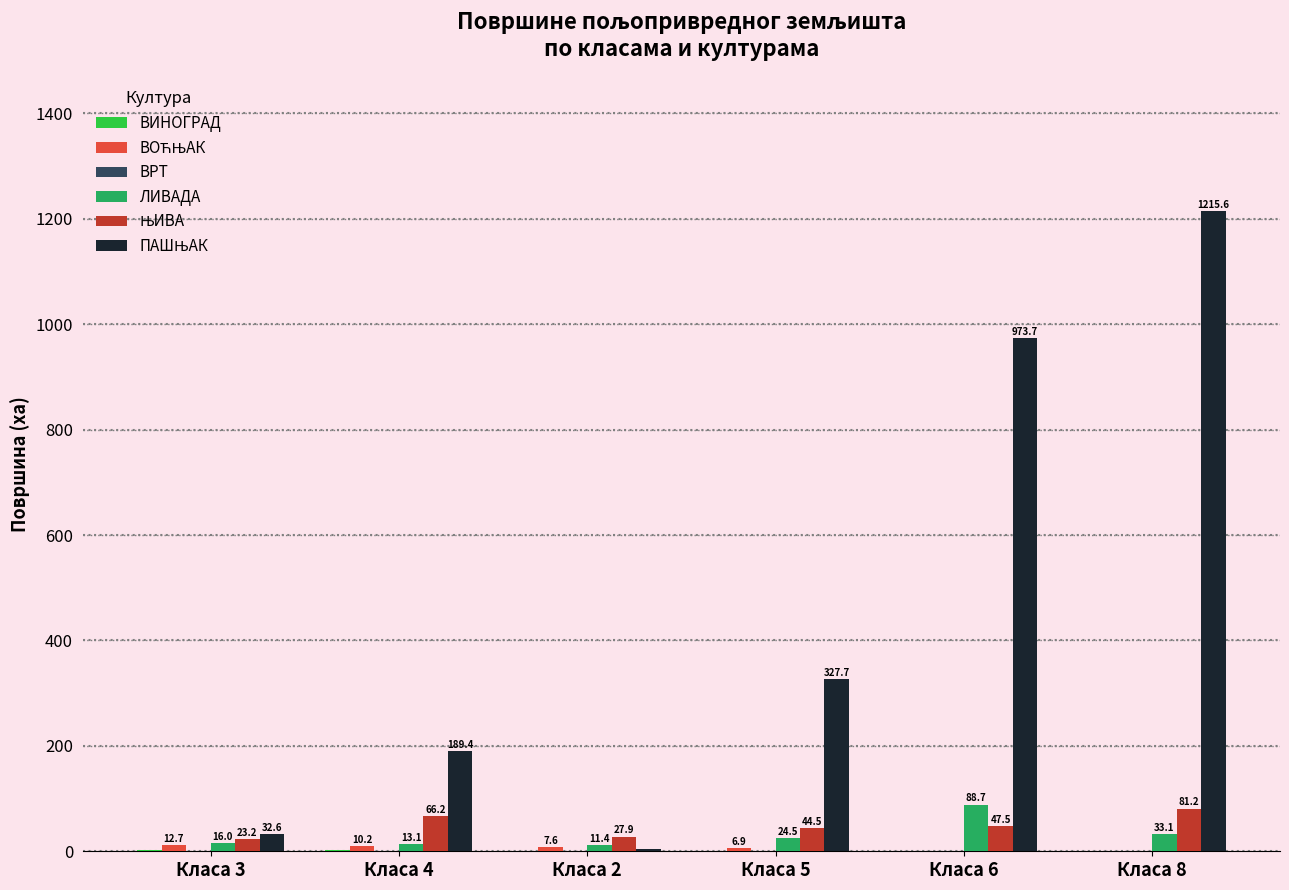

The value of ЛИВАДА at Класа 6 is 88.7. True or false?

True